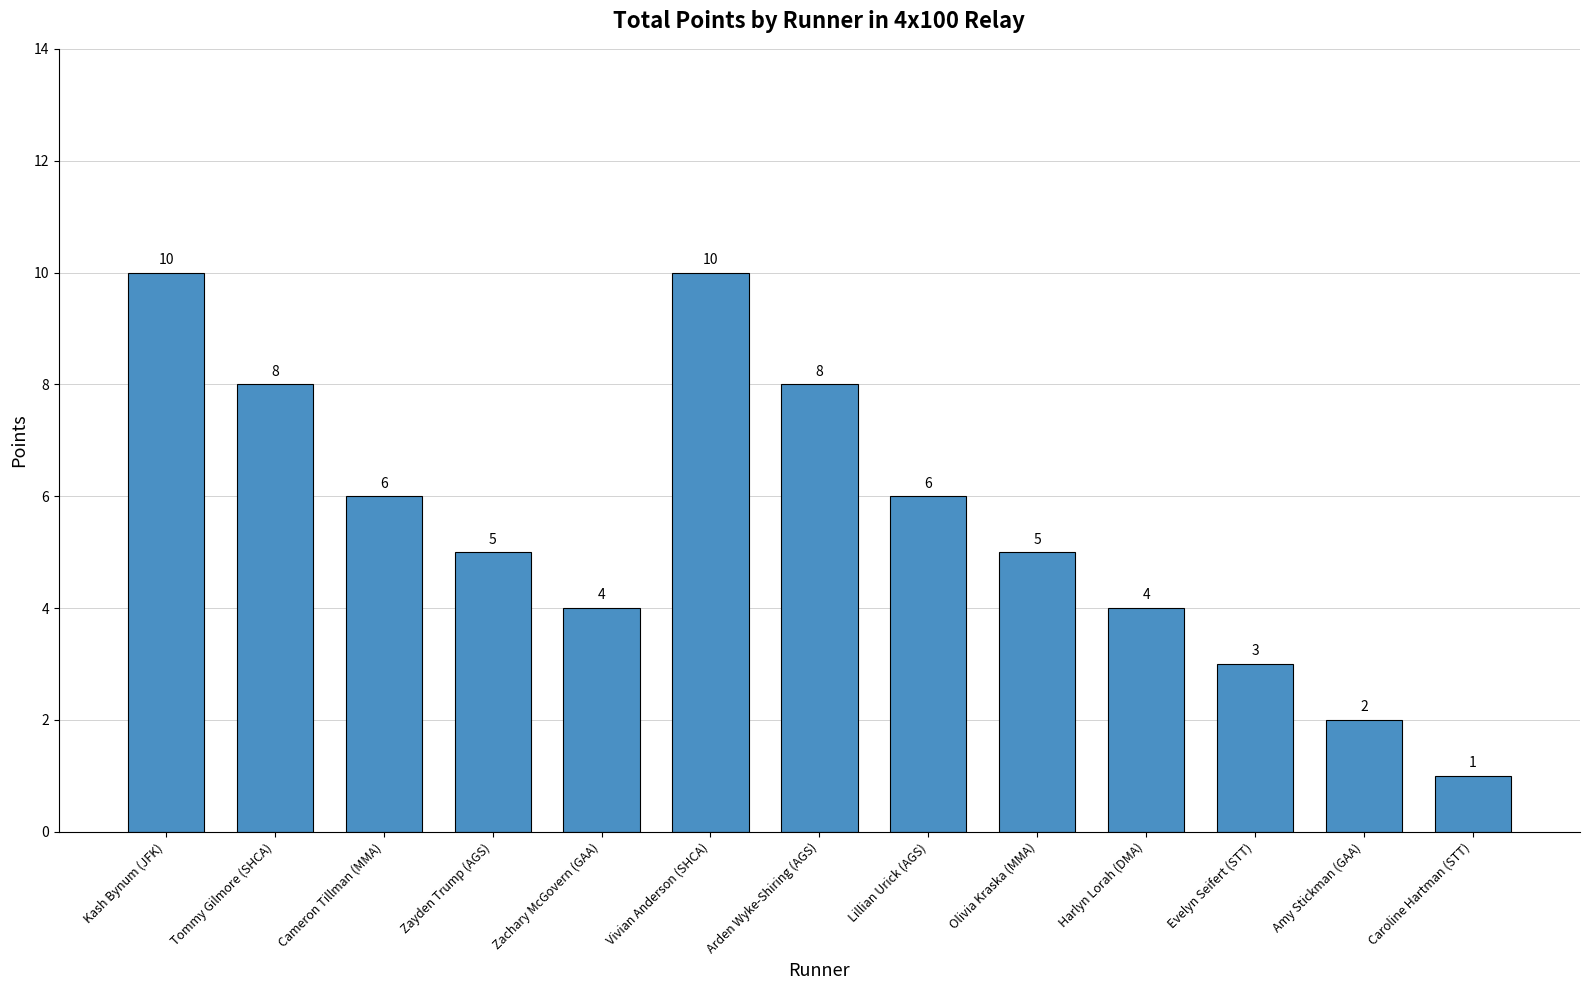

At which category does the chart reach its minimum across all series?

Caroline Hartman (STT)